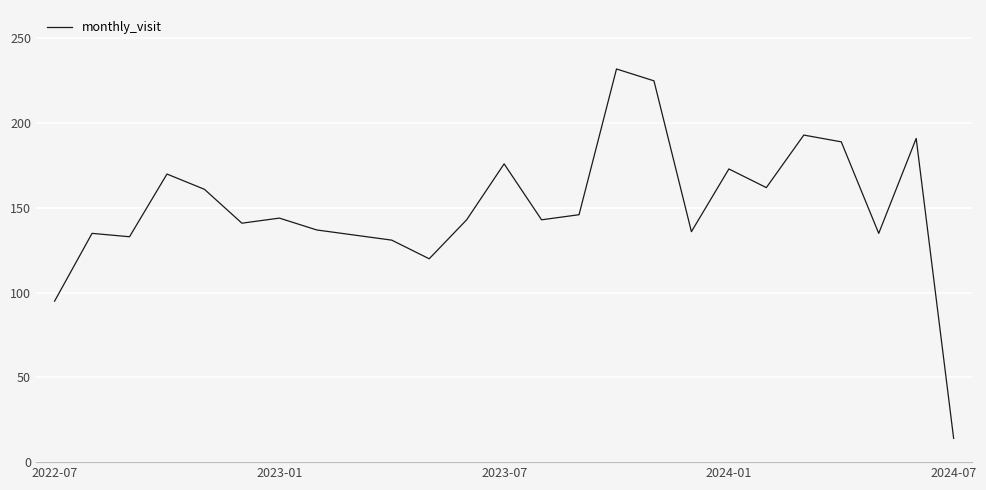

What is the minimum value shown in the chart?

14